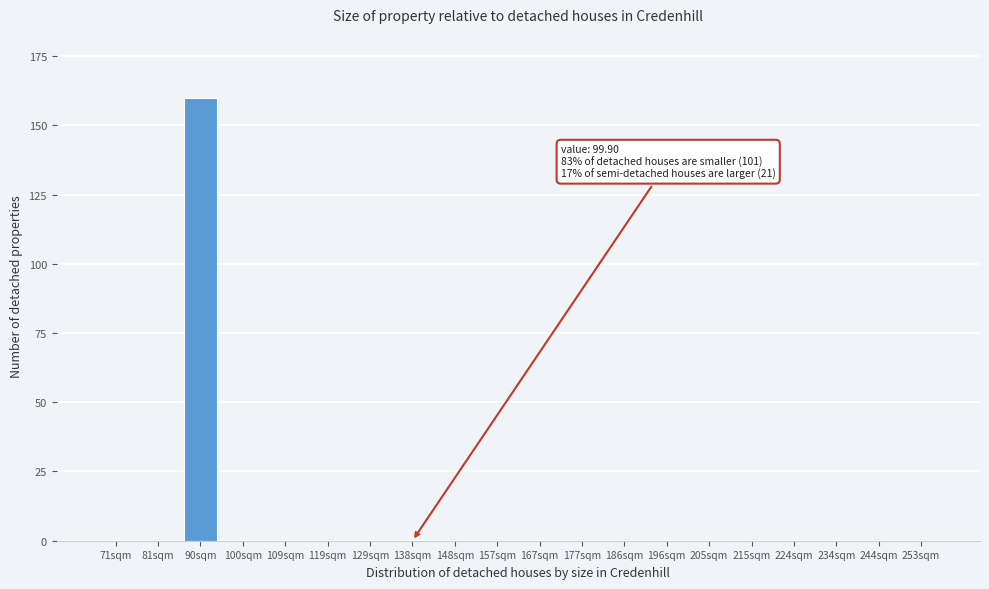

Reading left to right, transcribe all the data shown in this chart.

71sqm=0	81sqm=0	90sqm=160	100sqm=0	109sqm=0	119sqm=0	129sqm=0	138sqm=0	148sqm=0	157sqm=0	167sqm=0	177sqm=0	186sqm=0	196sqm=0	205sqm=0	215sqm=0	224sqm=0	234sqm=0	244sqm=0	253sqm=0